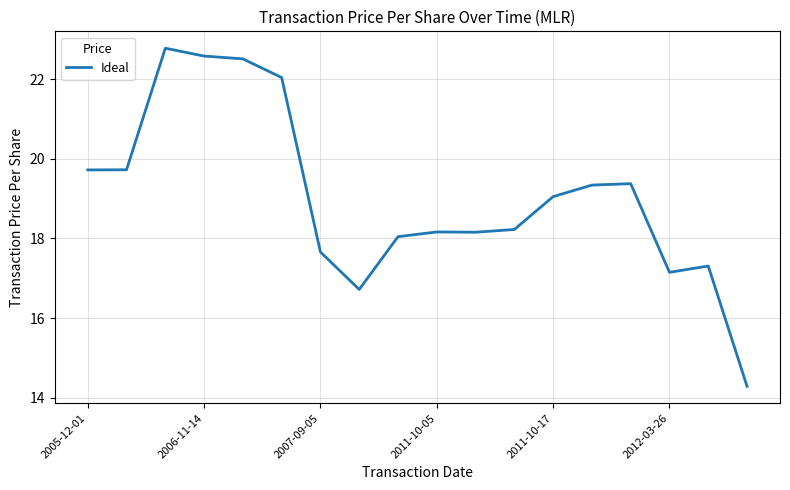

Count the number of values greater than 19.

9